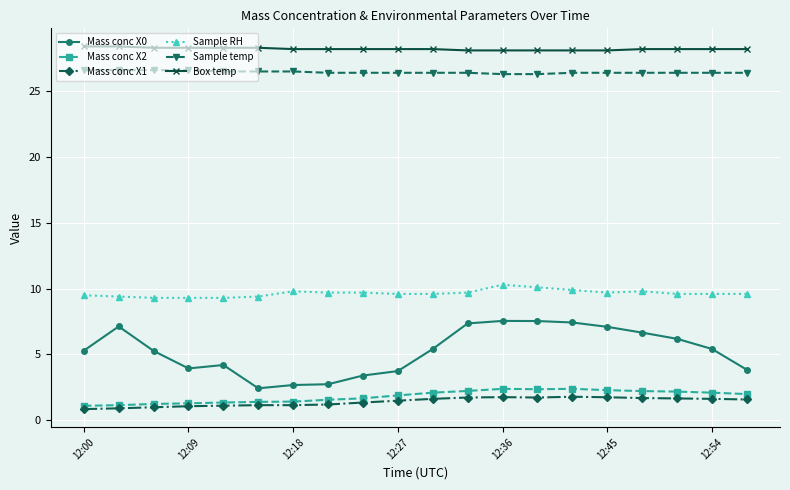

True or false: Mass conc X0 has more than 1 points higher than both neighbors.

True